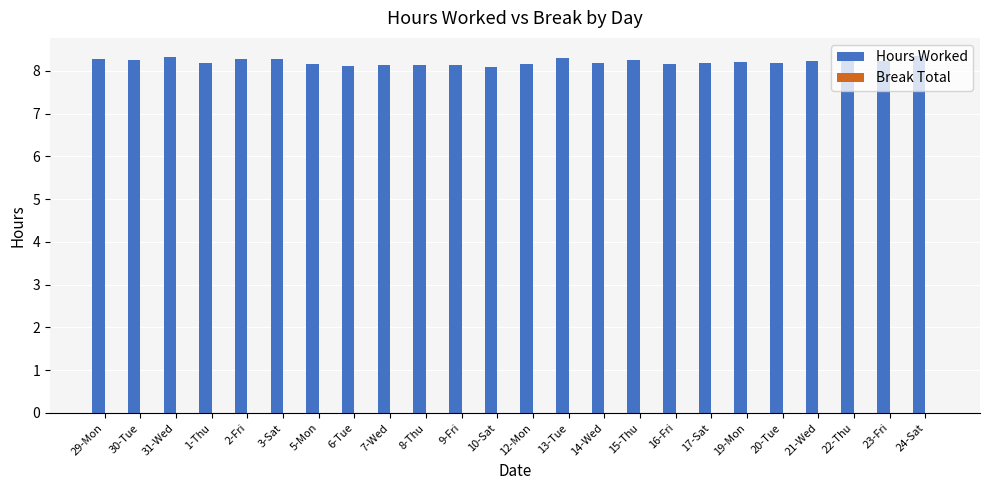

What is the label of the 20th bar from the right?

2-Fri